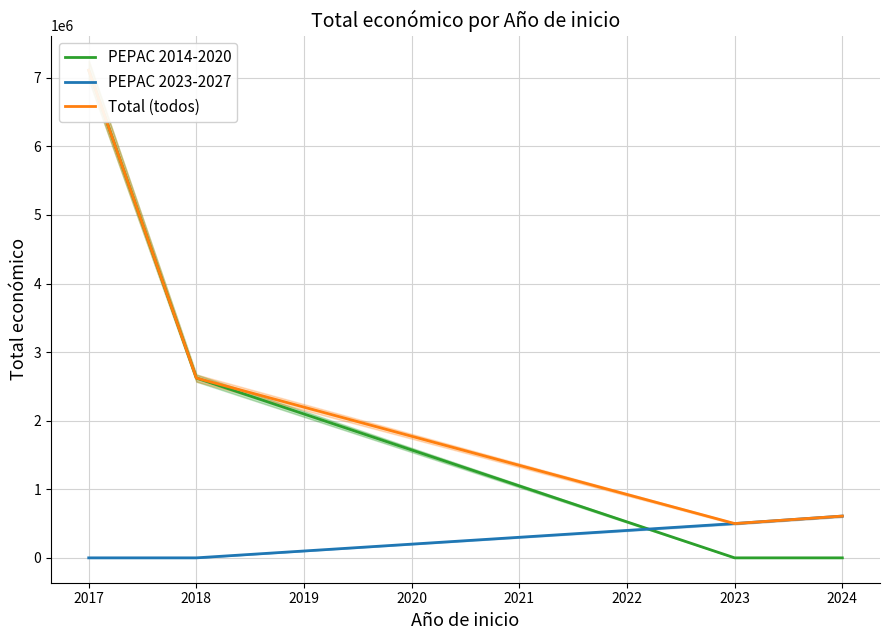

Between 2018 and 2024, which is larger?

2018